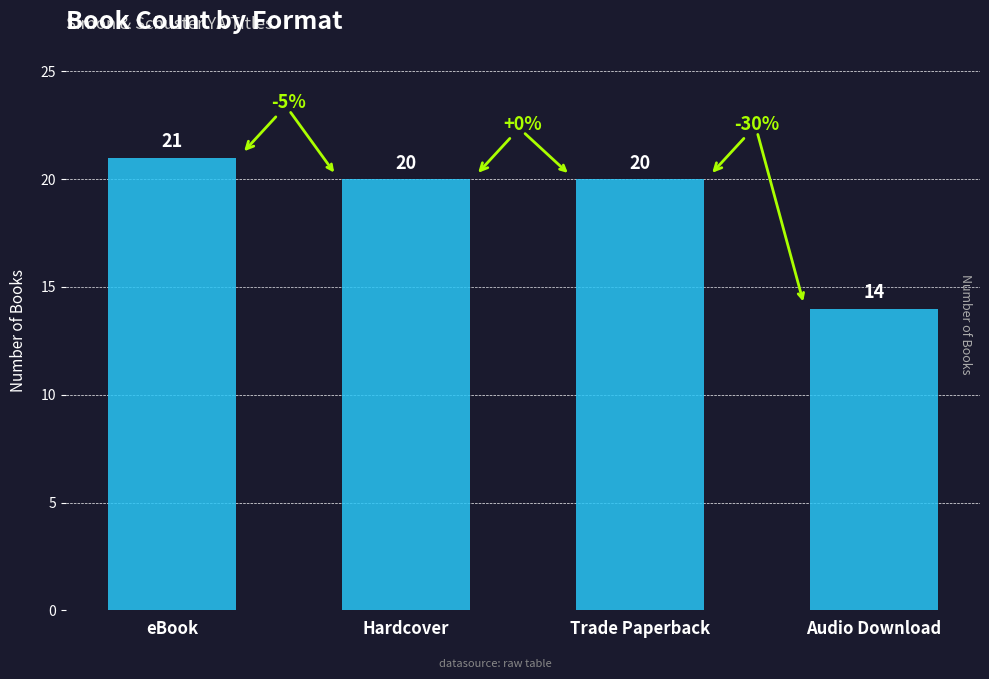

Where does the data first go above 20?

eBook